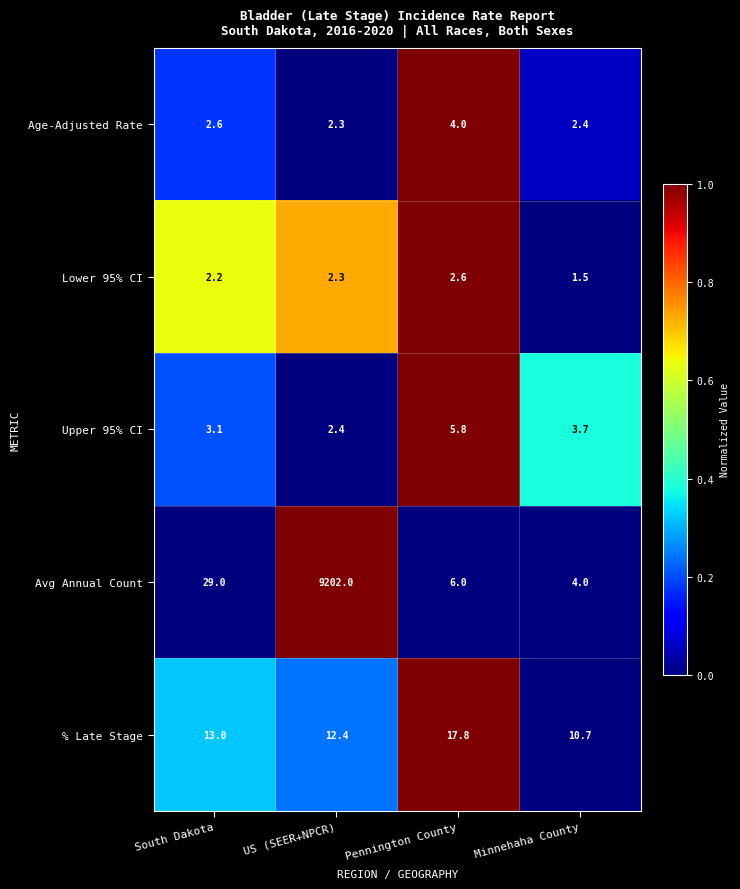

Reading left to right, transcribe all the data shown in this chart.

Age-Adjusted Rate: 2.6	2.3	4.0	2.4
Lower 95% CI: 2.2	2.3	2.6	1.5
Upper 95% CI: 3.1	2.4	5.8	3.7
Avg Annual Count: 29.0	9202.0	6.0	4.0
% Late Stage: 13.0	12.4	17.8	10.7